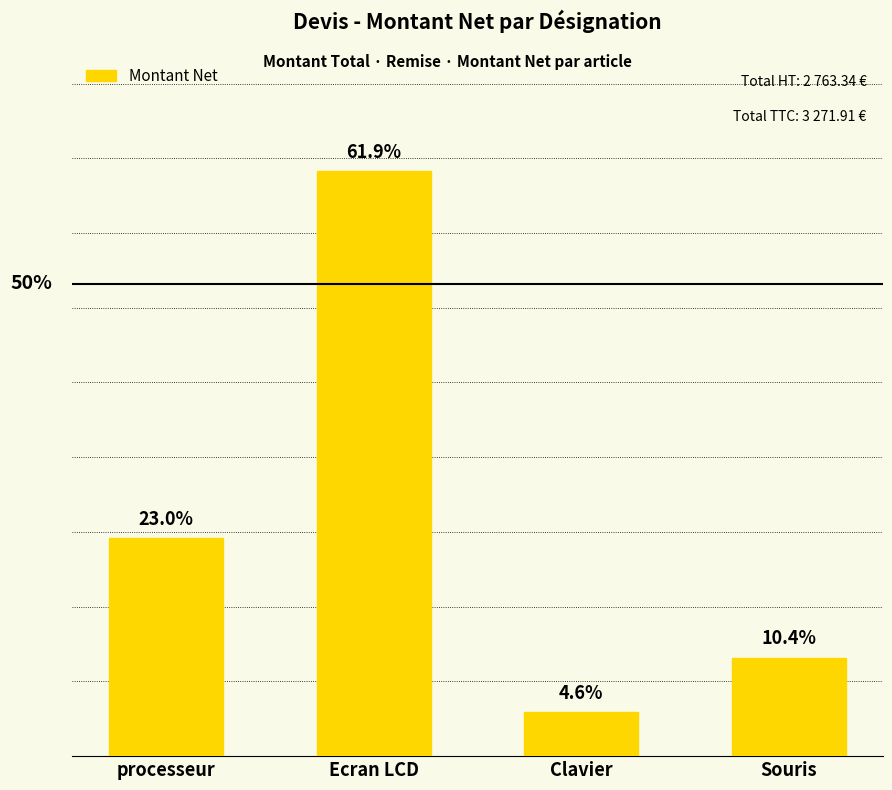

Does the chart contain any negative values?

No